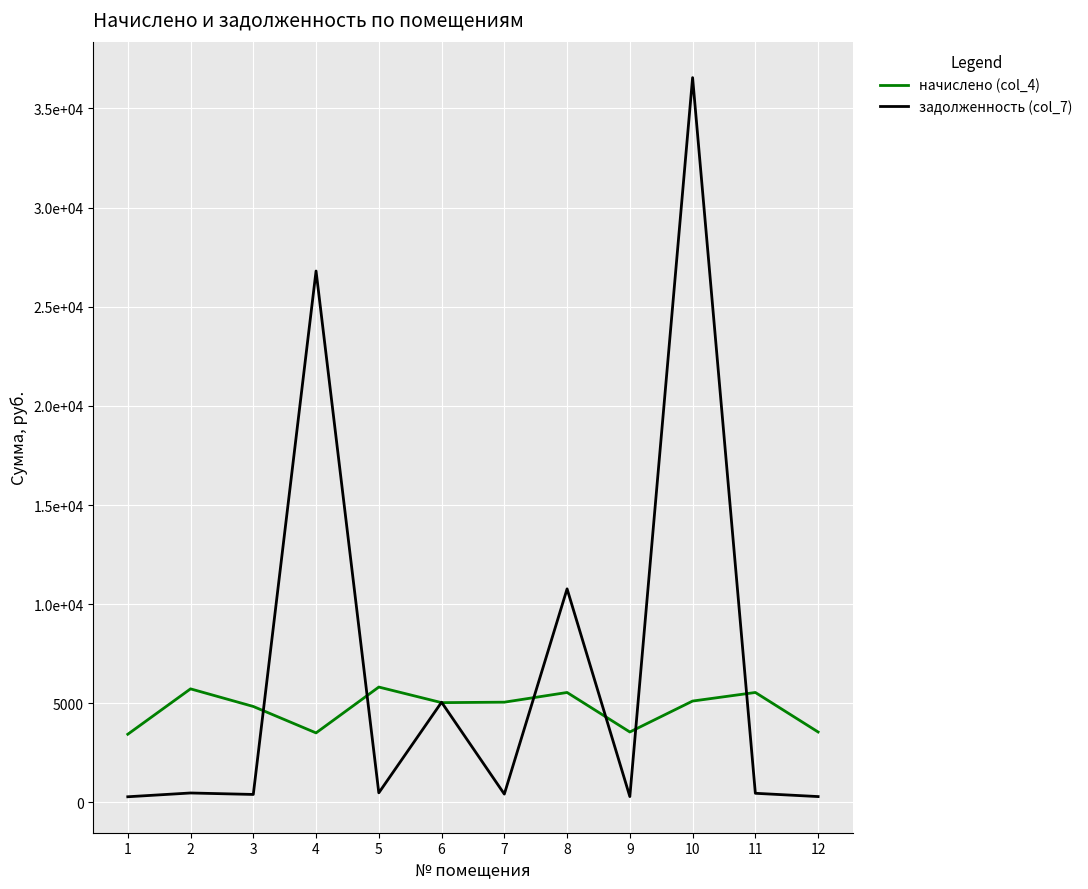

Reading right to left, what are all the values shown in this chart?

начислено (col_4): 3553.1	5545.9	5113.2	3553.1	5545.9	5056.3	5033.5	5819.3	3507.5	4840.0	5728.2	3439.2
задолженность (col_7): 296.1	462.2	36552.3	296.1	10770.5	421.4	5053.8	484.9	26799.7	403.3	477.4	286.6